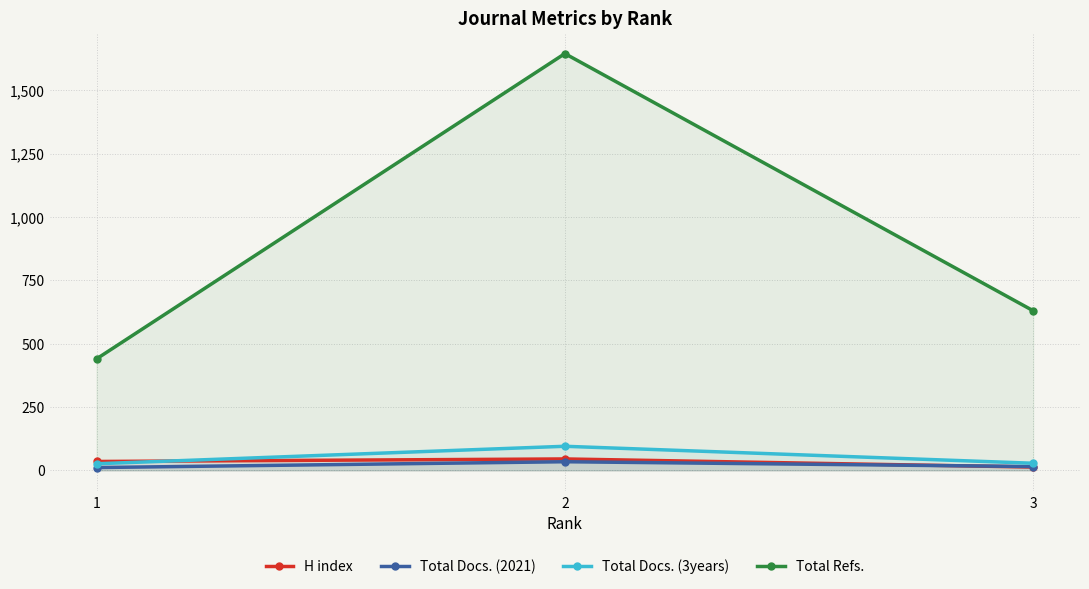

Which series has the largest total across all categories?

Total Refs.